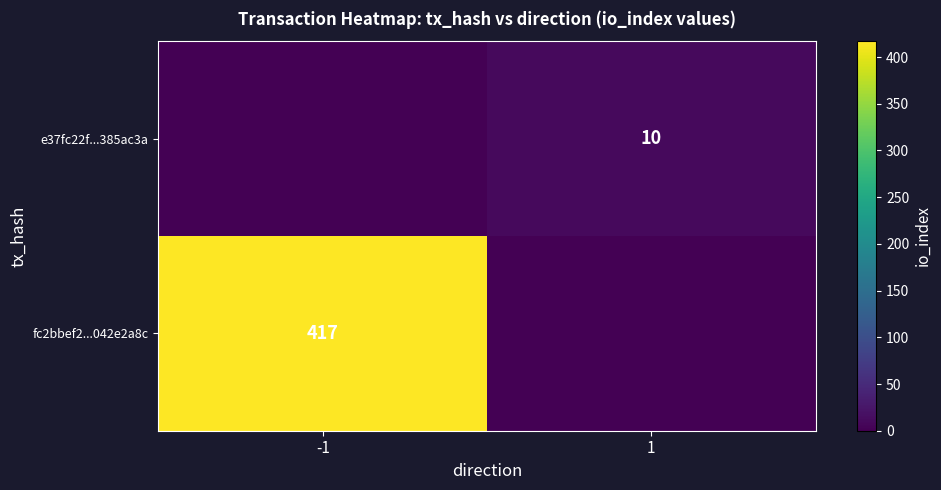

The value of fc2bbef2...042e2a8c at -1 is 746. True or false?

False